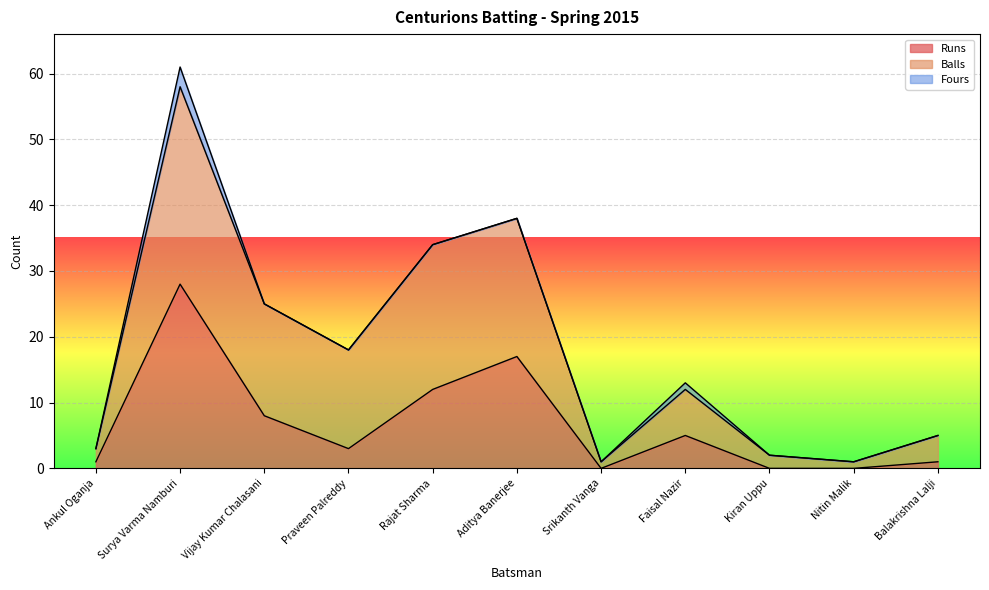

What is the label of the 5th point from the right?

Srikanth Vanga